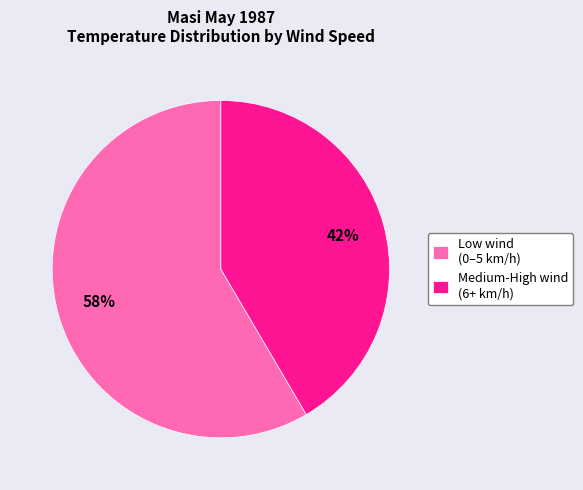

To the nearest percent, what percentage of the pie is Medium-High wind (6+ km/h)?

42%